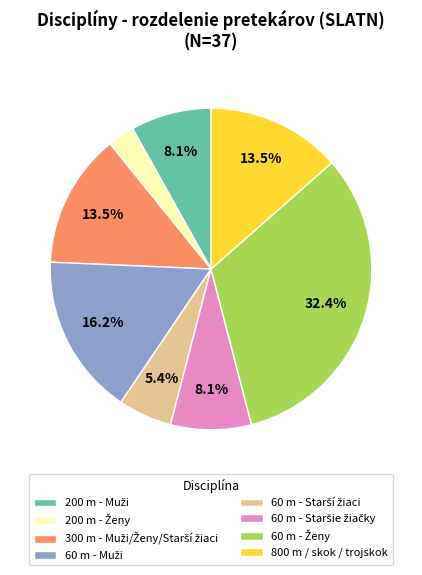

How many slices are in this pie chart?

8